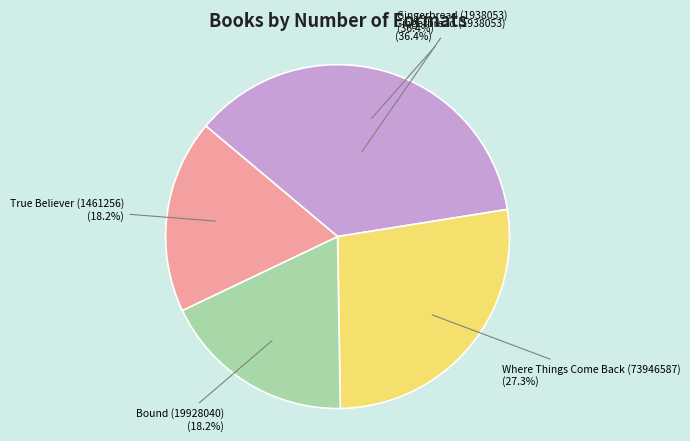

To the nearest percent, what is the combined percentage of Gingerbread (1938053) and Where Things Come Back (73946587)?

64%